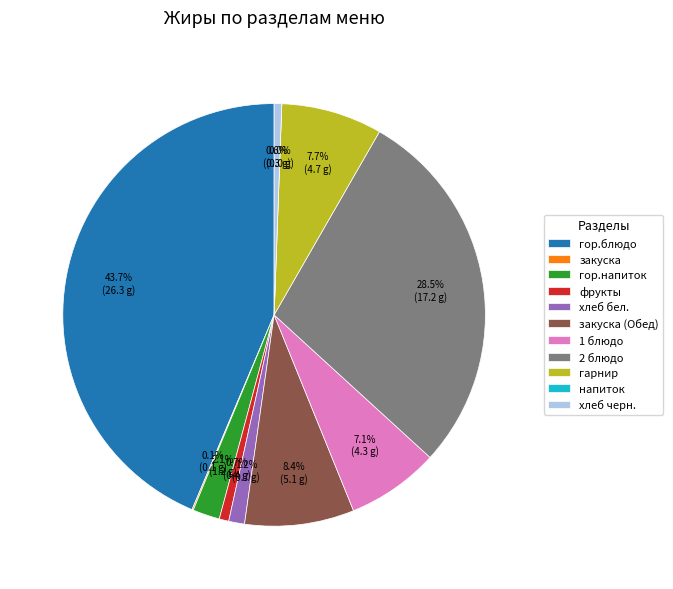

To the nearest percent, what is the difference between the largest and smallest slice percentages?

44%